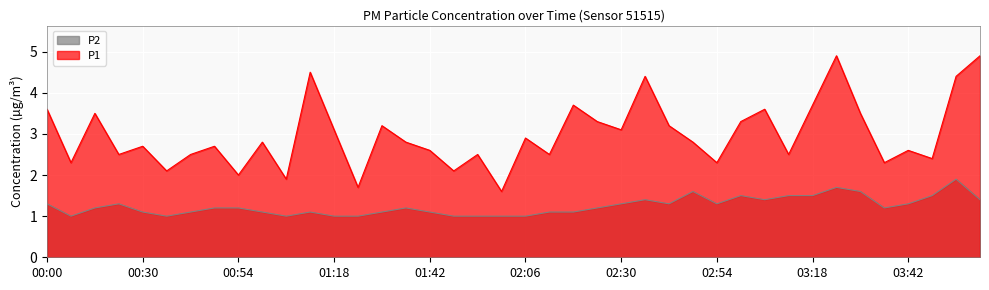

Between 01:54 and 01:48, which is larger?

01:54